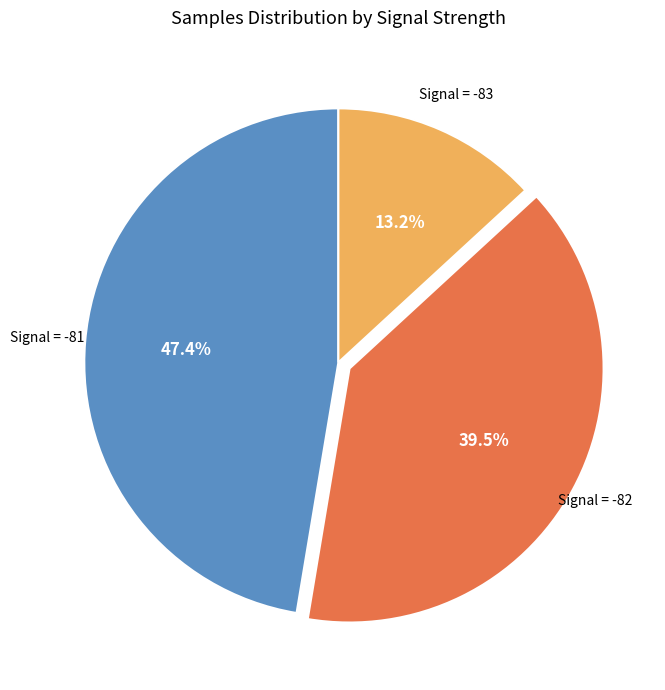

Does any single category account for the majority?

No